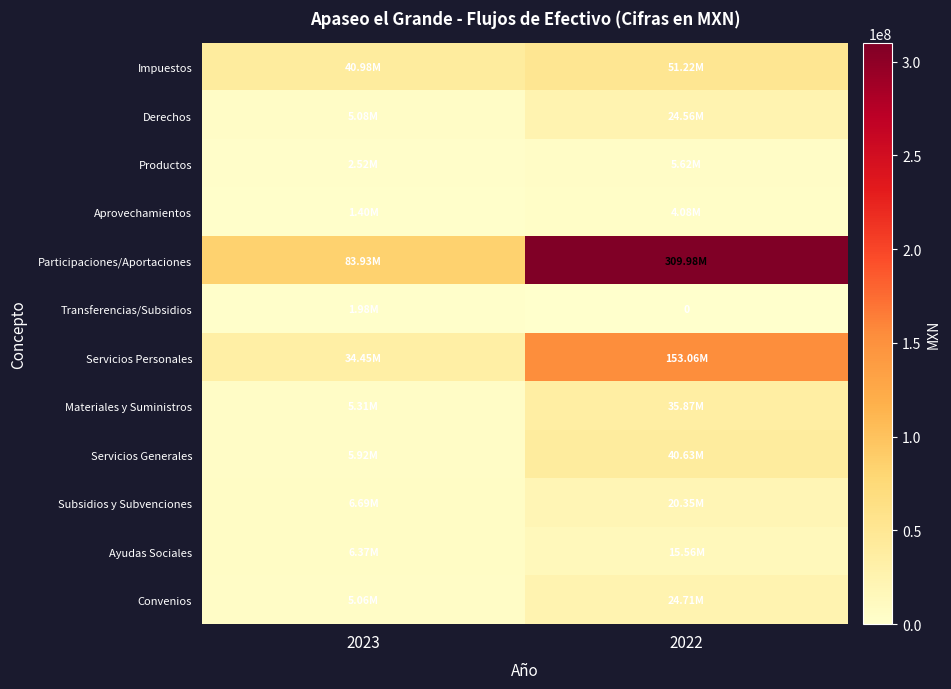

What is the minimum value for Servicios Personales?

34447755.2